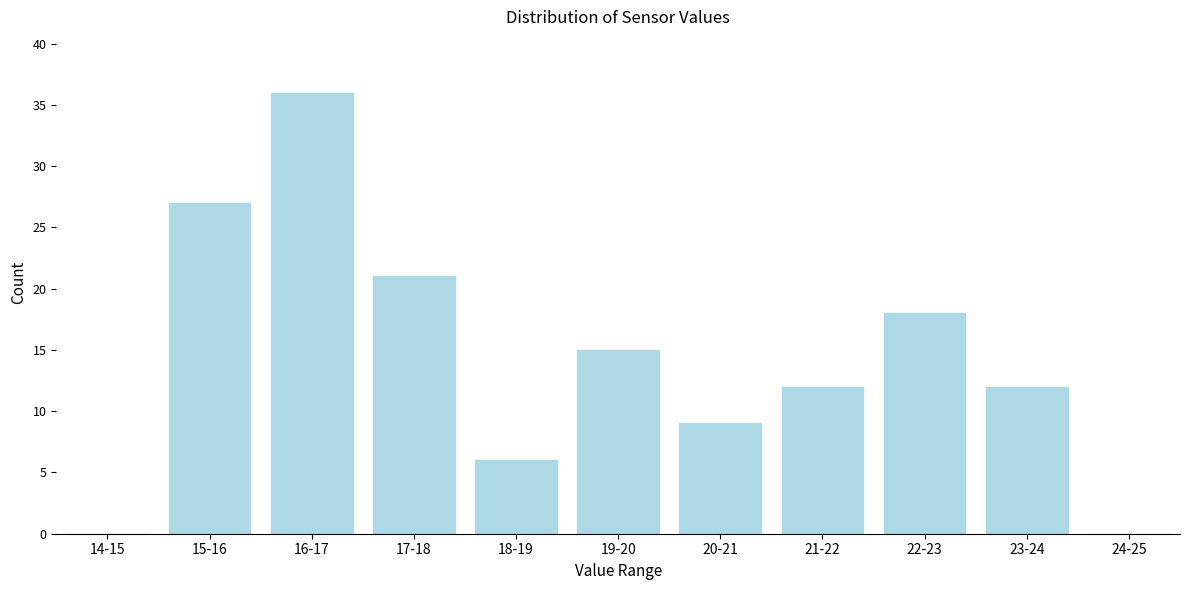

Reading left to right, transcribe all the data shown in this chart.

14-15=0	15-16=27	16-17=36	17-18=21	18-19=6	19-20=15	20-21=9	21-22=12	22-23=18	23-24=12	24-25=0